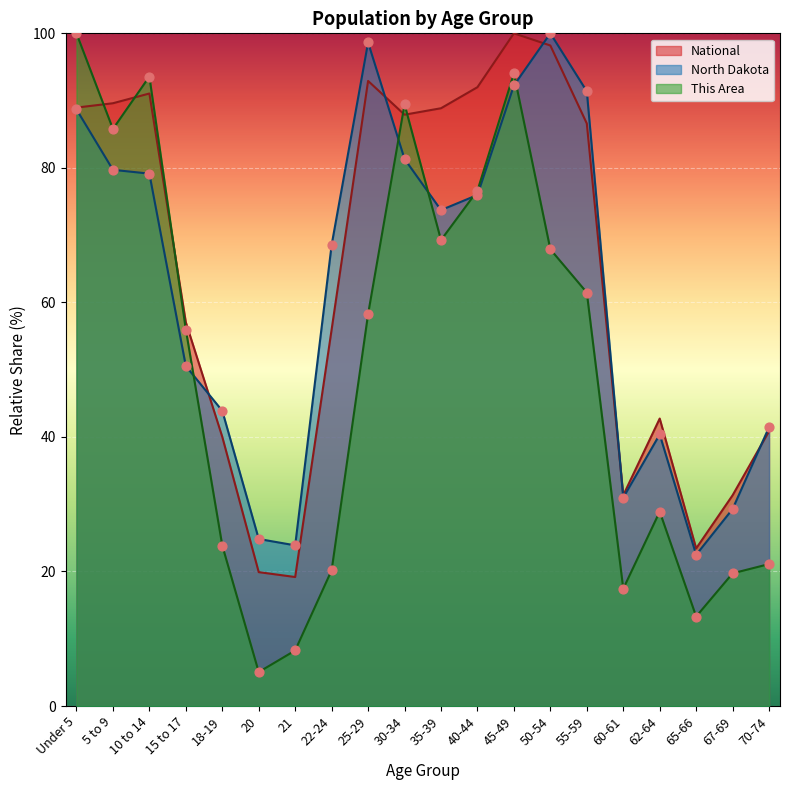

What are all the series names shown in the legend?

National, North Dakota, This Area